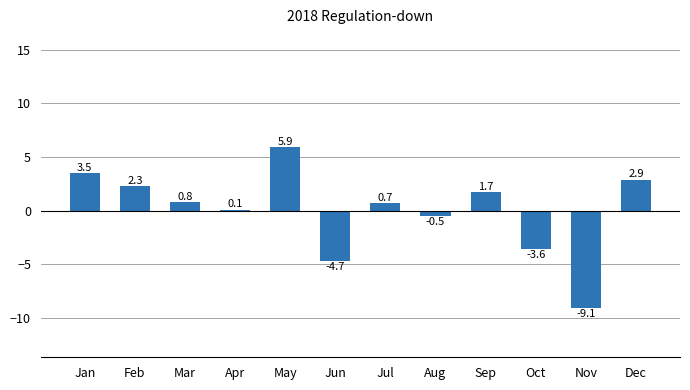

True or false: the data shows -0.5 at Aug.

True